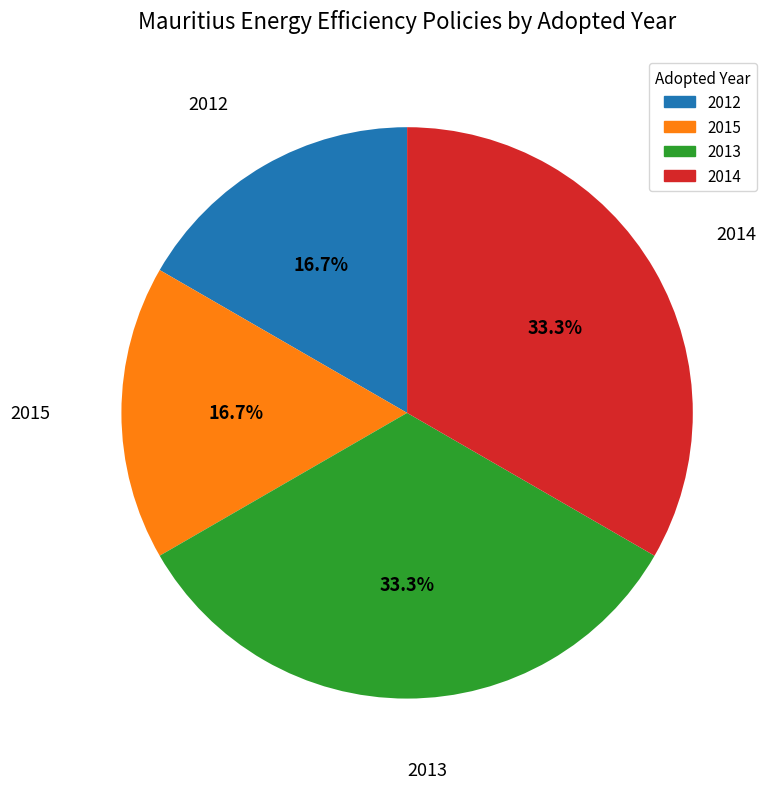

Does any single category account for the majority?

No